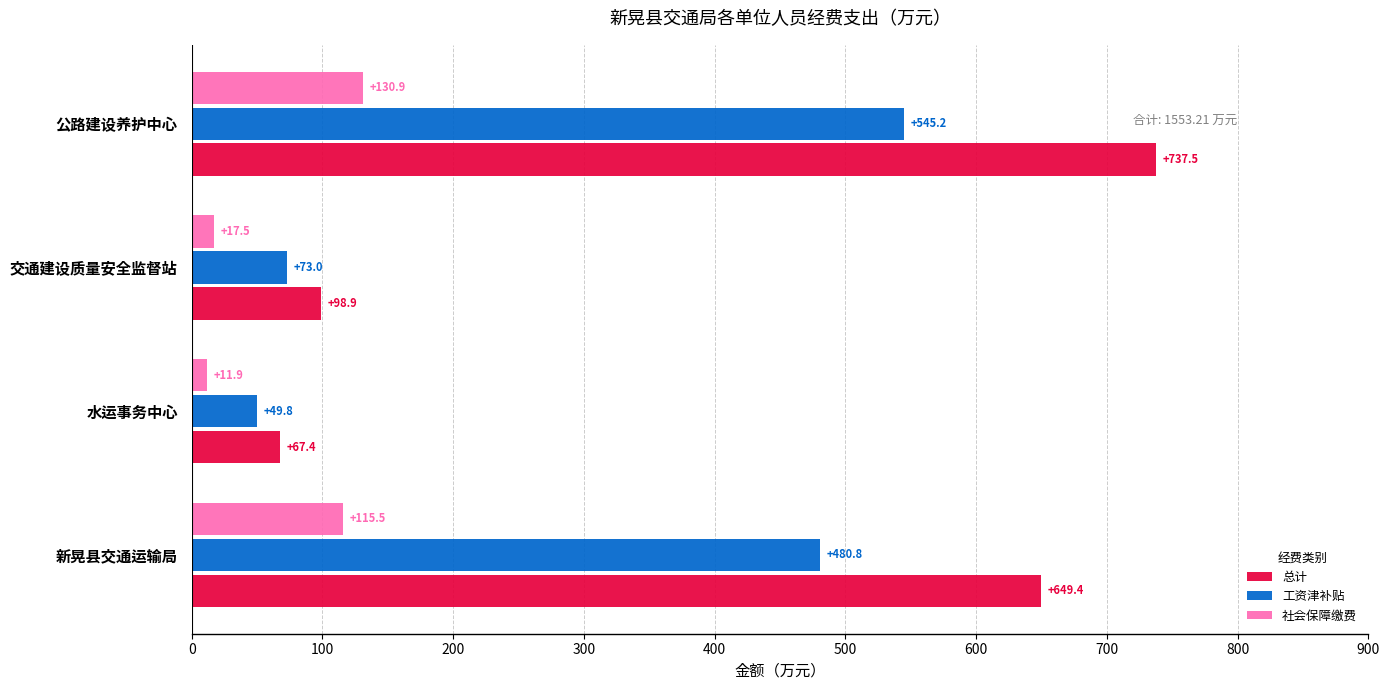

The 工资津补贴 series shows 49.8 at 水运事务中心. True or false?

True